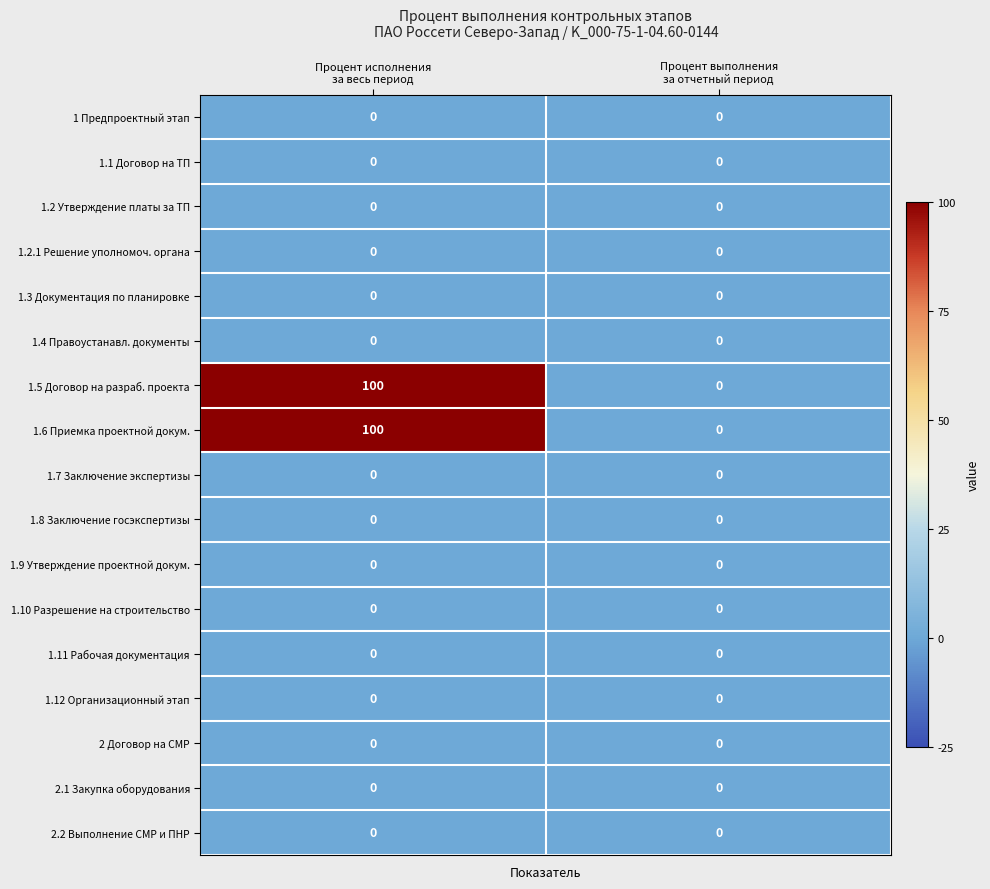

Count the number of data series in this chart.

17